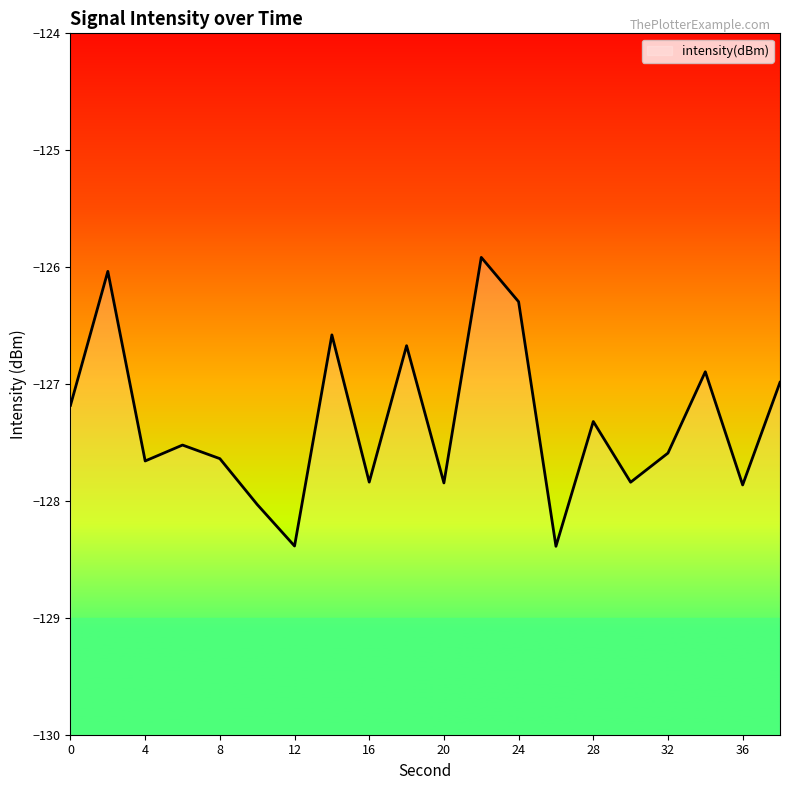

The chart shows a value of -128.4 at 26. True or false?

True